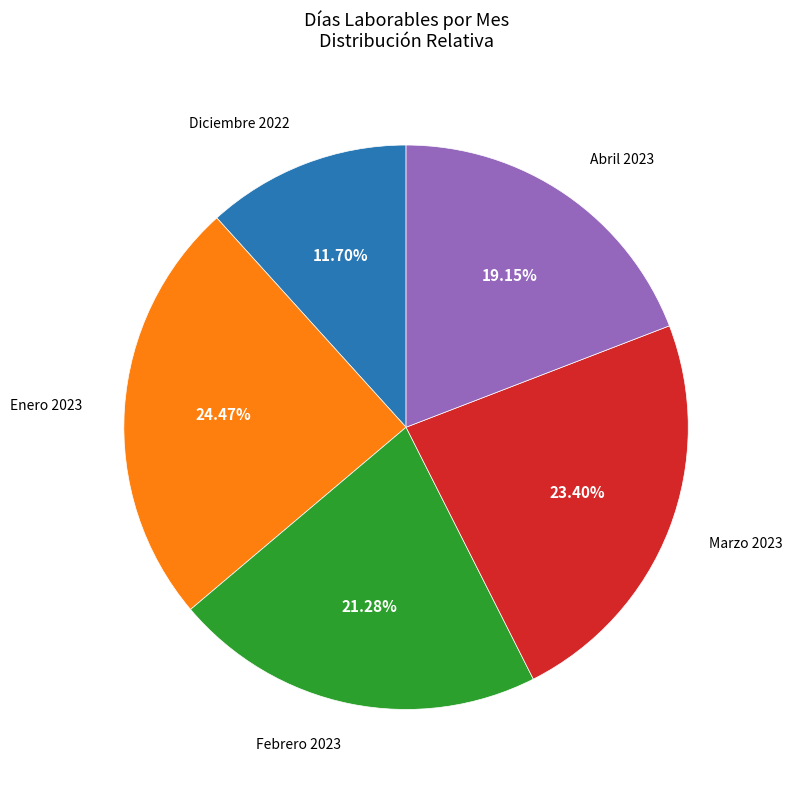

Is there a majority slice in this chart?

No